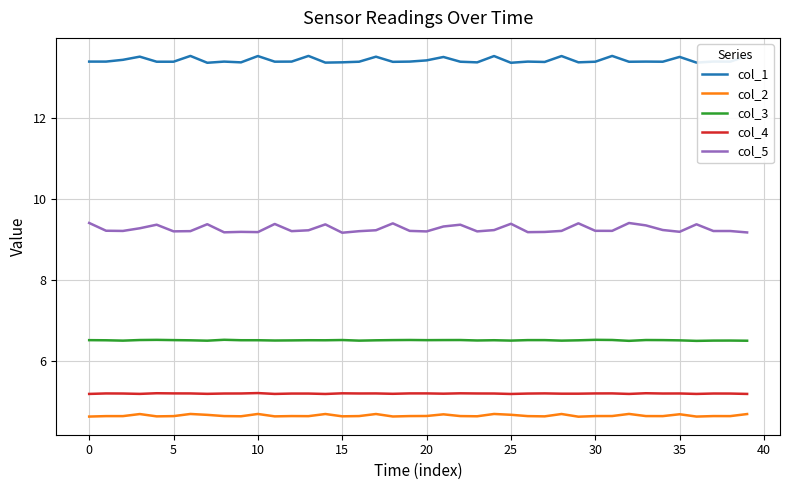

Which has a higher value, 34 or 39?

39